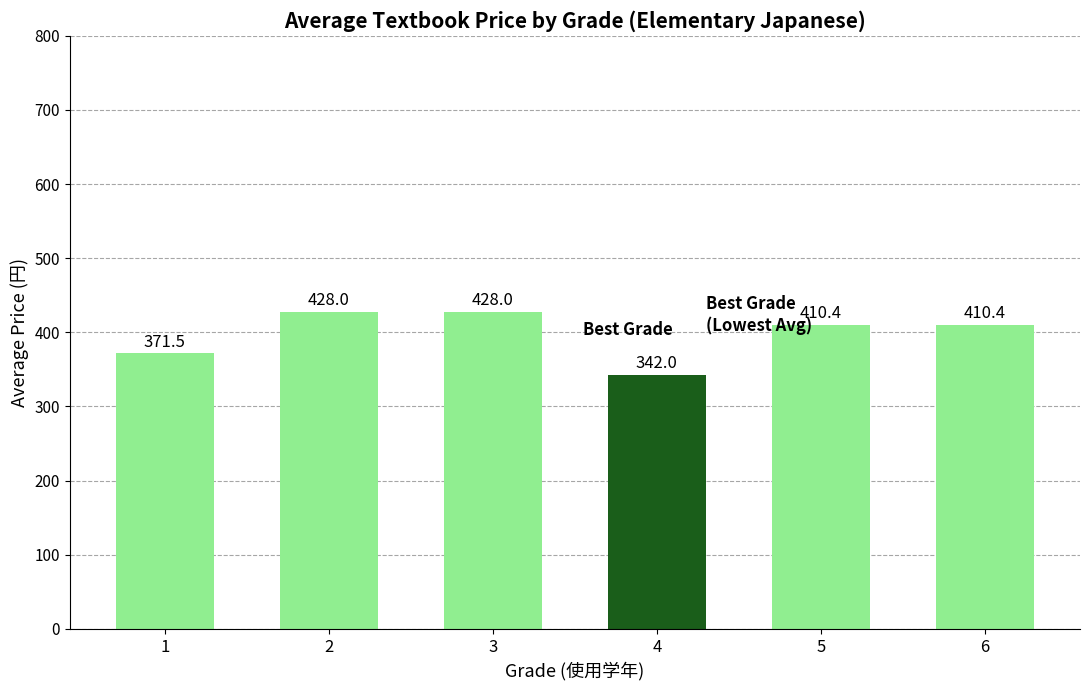

What is the change in value from 1 to 5?

+38.9